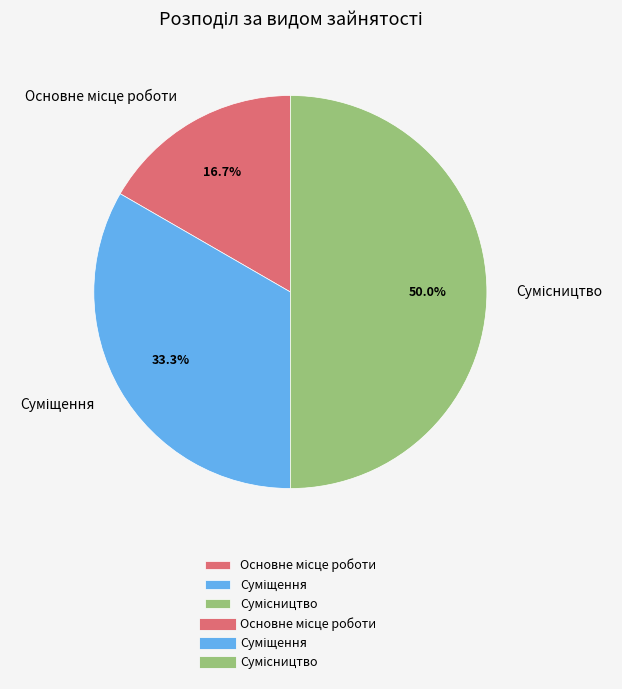

Which category has the smallest portion of the pie?

Основне місце роботи